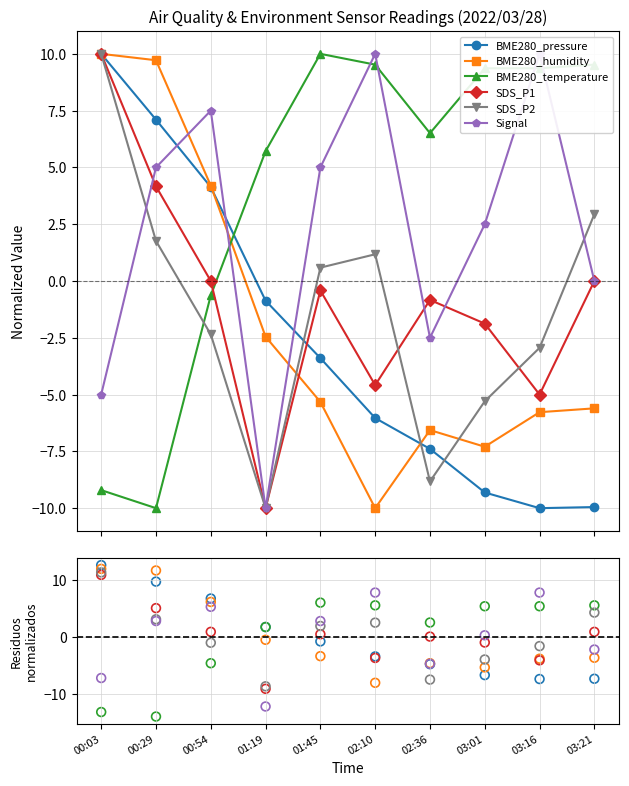

At how many categories does at least one series exceed -3?

10